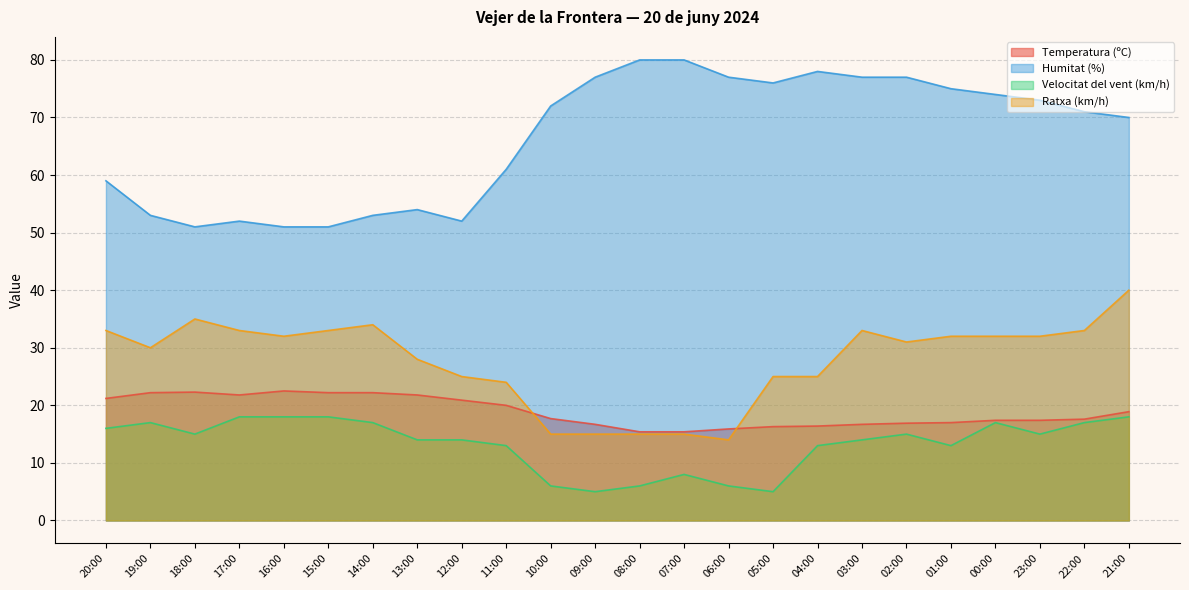

Rank the categories by Velocitat del vent (km/h) value from highest to lowest.

17:00, 16:00, 15:00, 21:00, 19:00, 14:00, 00:00, 22:00, 20:00, 18:00, 02:00, 23:00, 13:00, 12:00, 03:00, 11:00, 04:00, 01:00, 07:00, 10:00, 08:00, 06:00, 09:00, 05:00